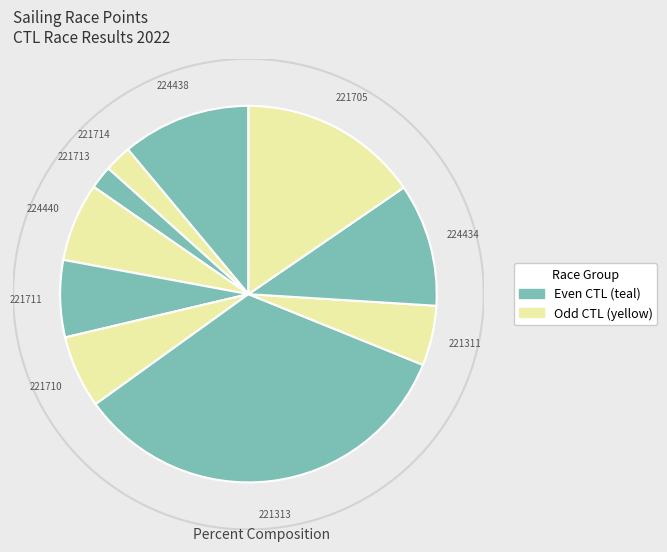

How many slices are in this pie chart?

10